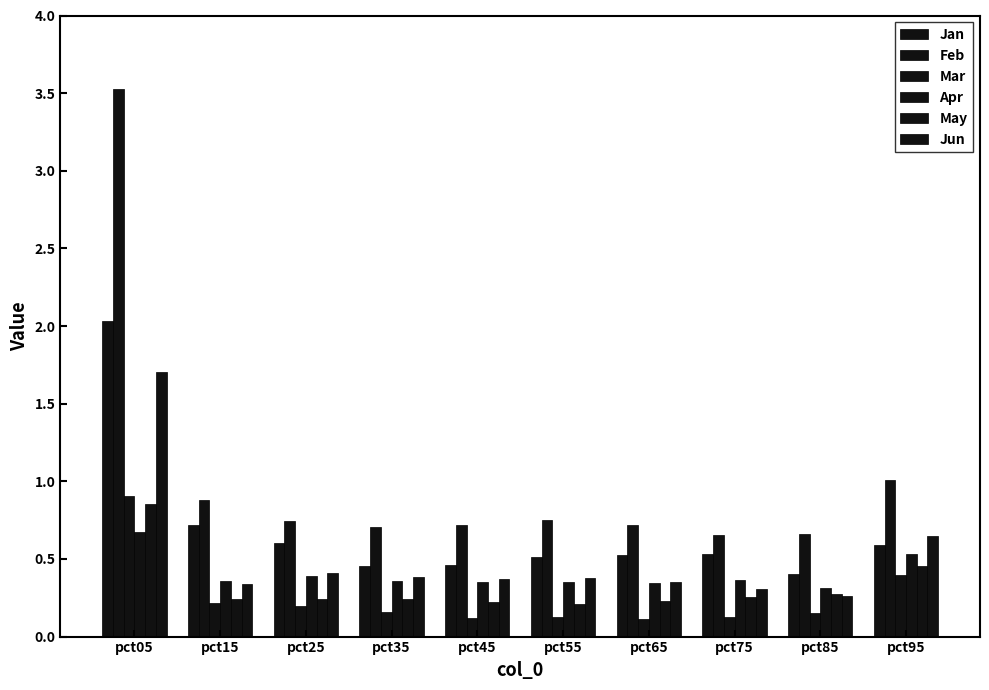

Between pct15 and pct85, which series saw the biggest shift?

Jan